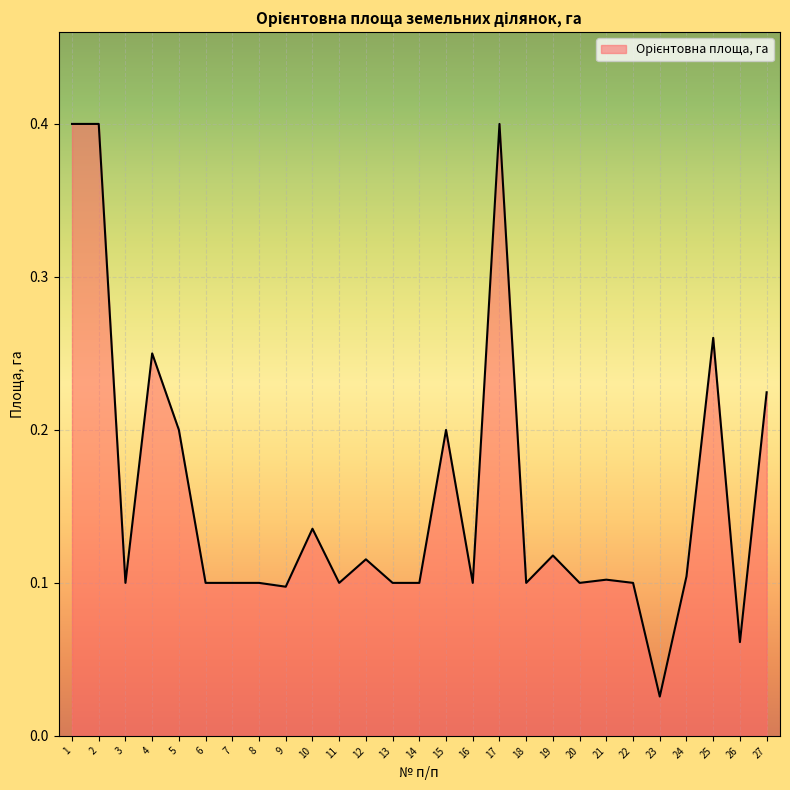

At which label is the value closest to 0?

23